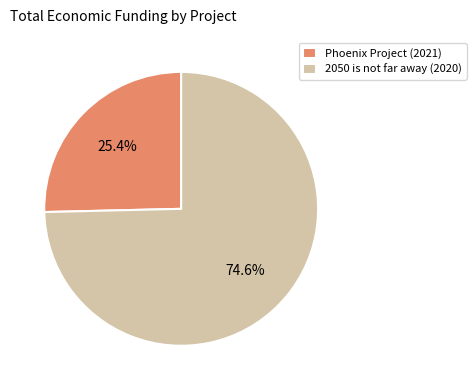

What portion of the pie excludes 2050 is not far away (2020)?

25.4%